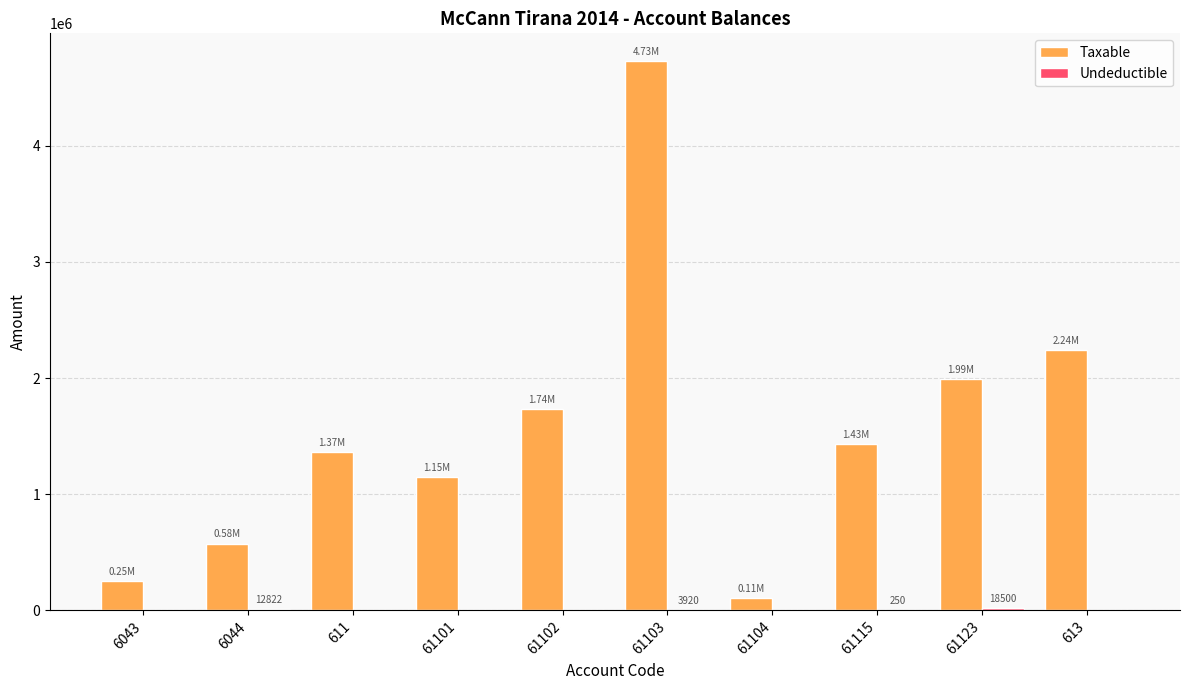

Which series has the largest total across all categories?

Taxable